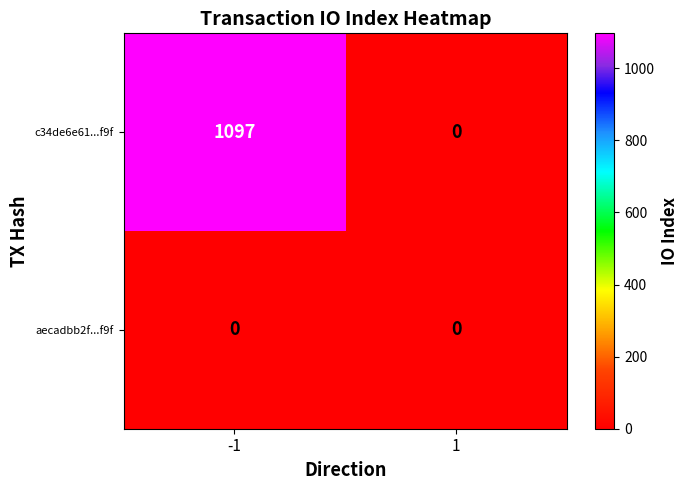

Reading left to right, what are all the values shown in this chart?

c34de6e61...f9f: -1=1097	1=0
aecadbb2f...f9f: -1=0	1=0